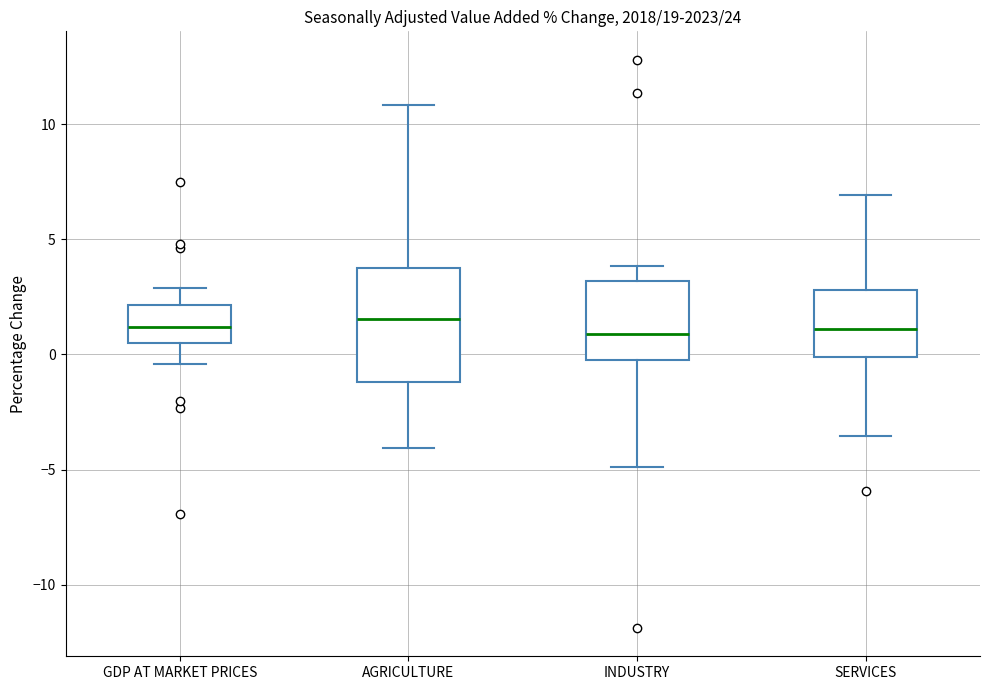

Reading left to right, read every box against the y-axis: the position of its median line, the range the box covers, and the ends of its whiskers. The values are not printed on the chart, so give them approximately, as read against the axis.

GDP AT MARKET PRICES: median 1.0, box 0.5 to 2.0, whiskers -0.5 to 3.0
AGRICULTURE: median 1.5, box -1.0 to 3.5, whiskers -4.0 to 11.0
INDUSTRY: median 1.0, box 0.0 to 3.0, whiskers -5.0 to 4.0
SERVICES: median 1.0, box 0.0 to 3.0, whiskers -3.5 to 7.0